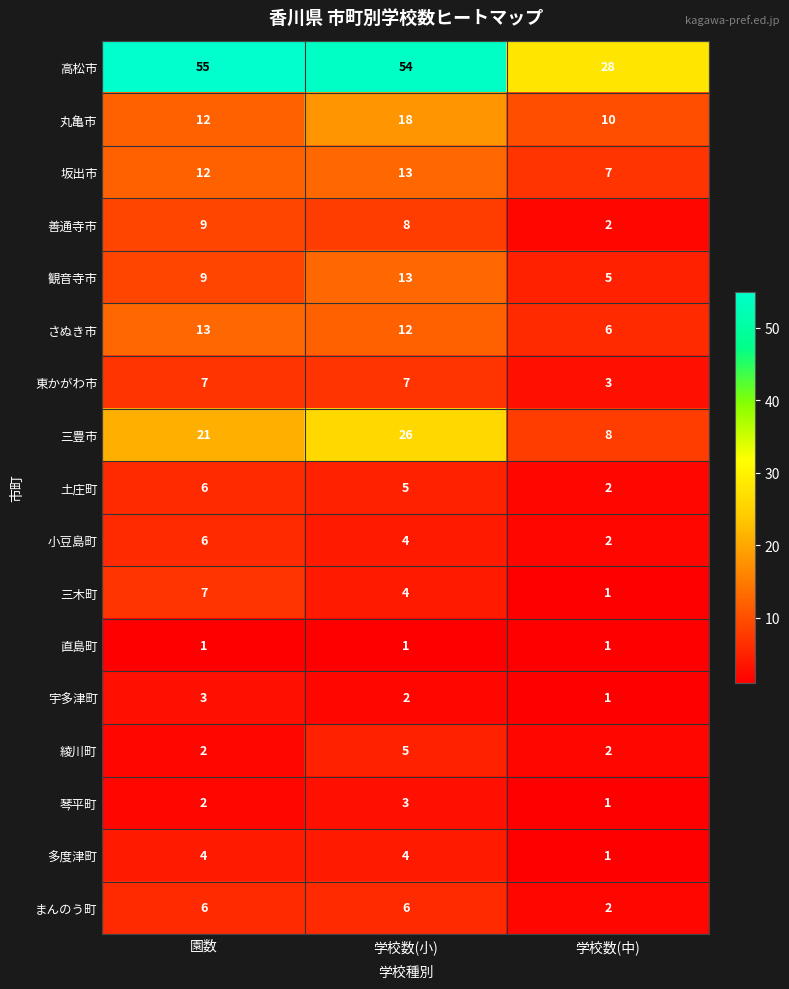

At which label does 宇多津町 reach its peak?

園数